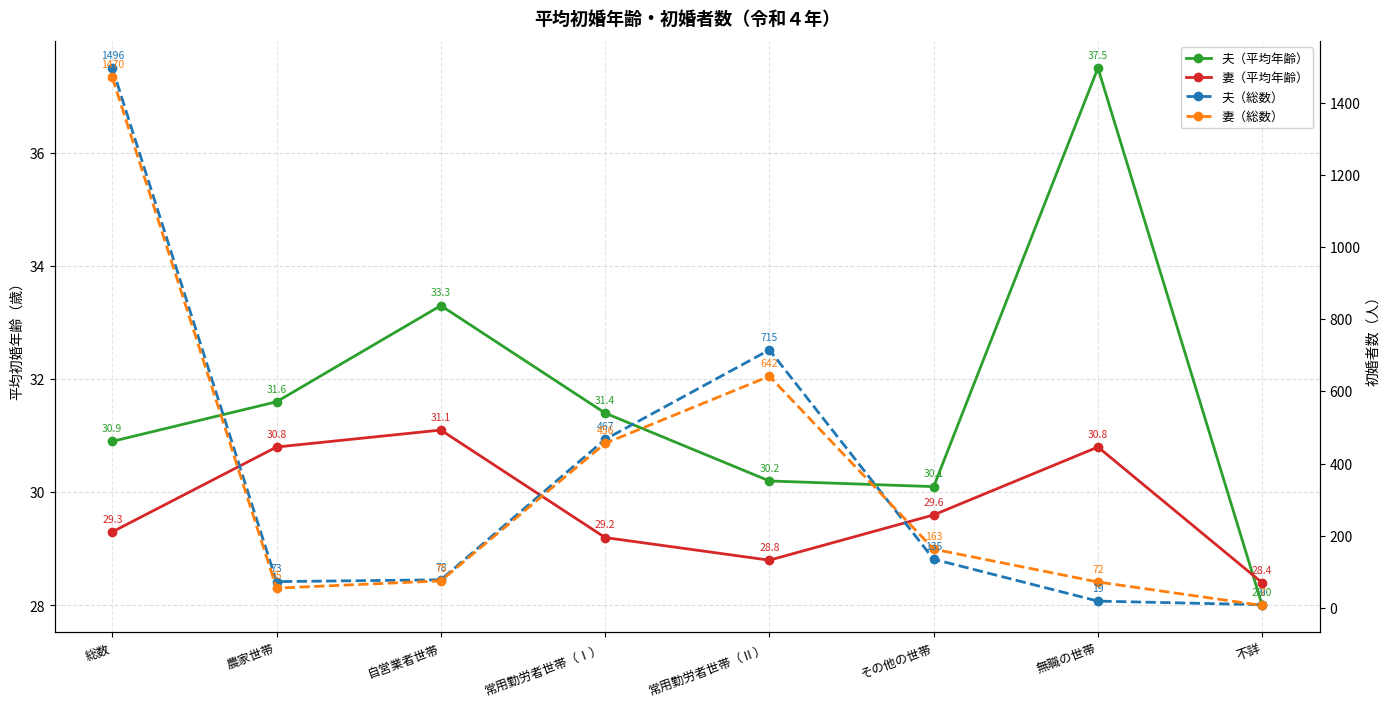

Where is the first local maximum for 妻（平均年齢）?

自営業者世帯